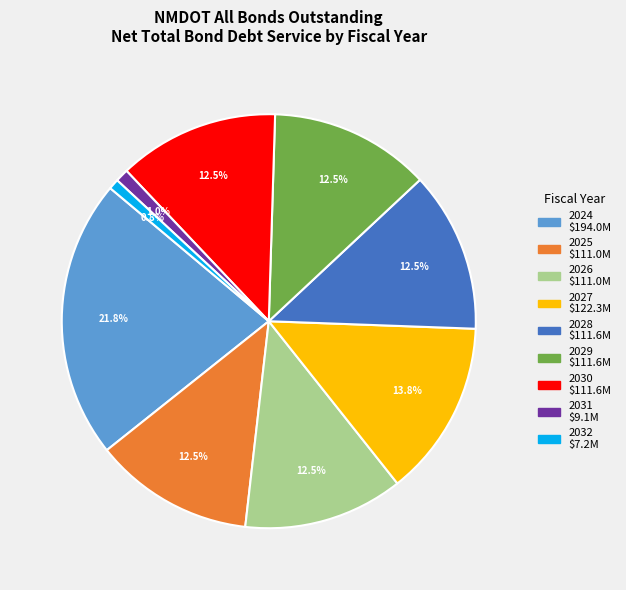

Is it true that 2032 is 11% of the pie?

False